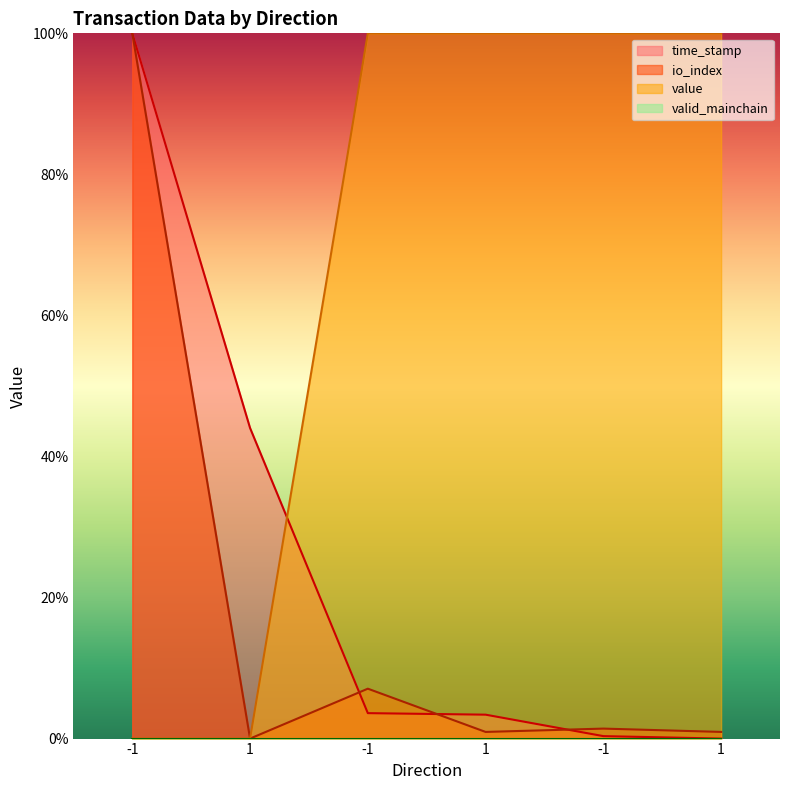

At which label does io_index first exceed 1?

-1